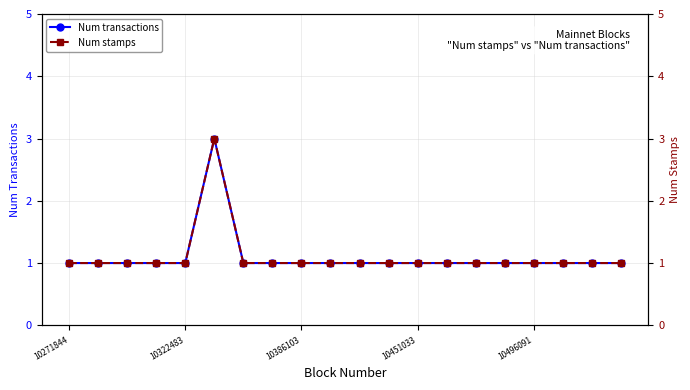

At which category is the sum across all series the highest?

5